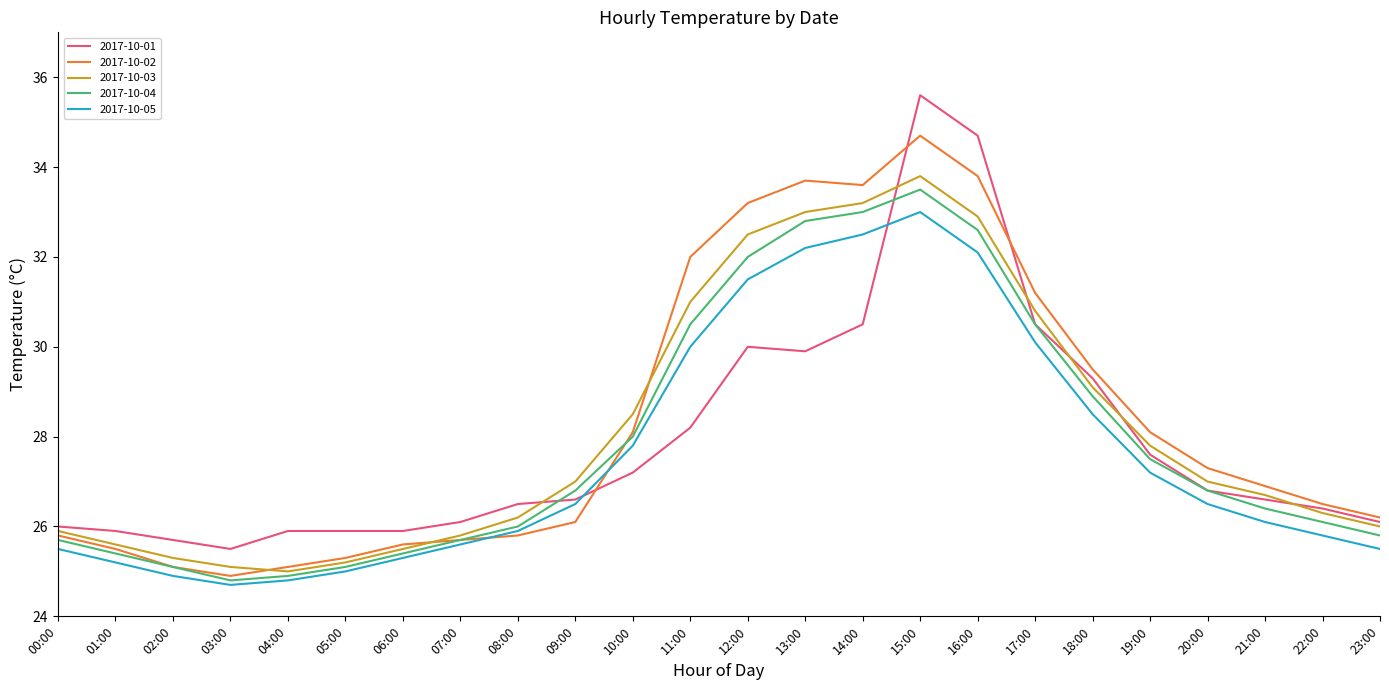

Is it true that 2017-10-01 equals 14.1 at 02:00?

False